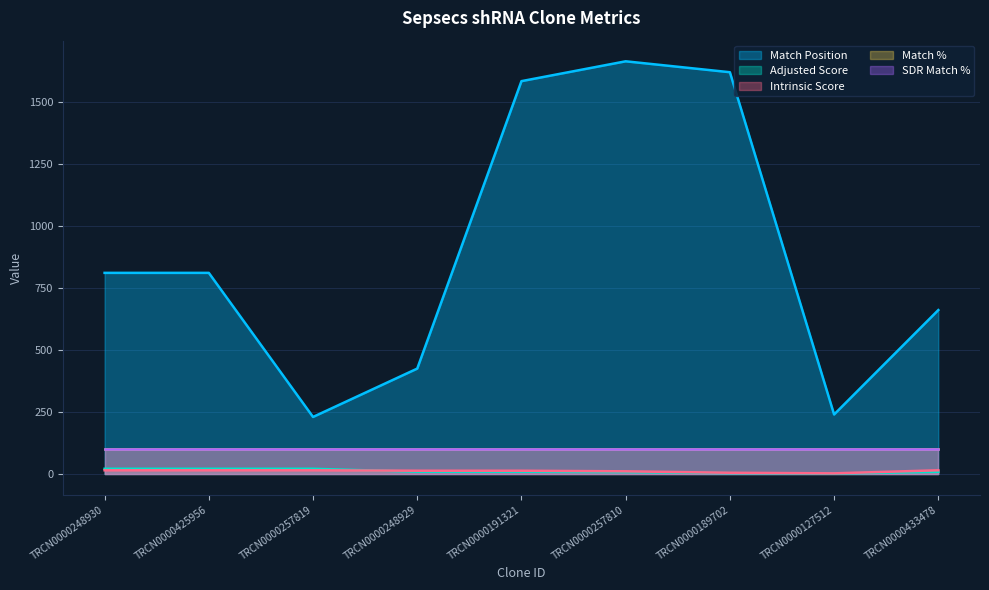

How many lines are shown in the chart?

5